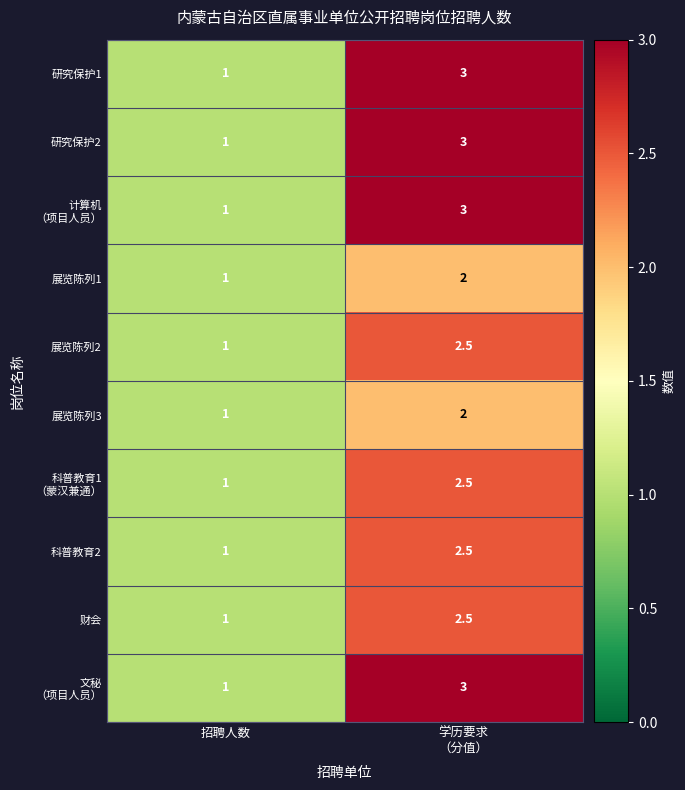

How many categories are shown in the chart?

2